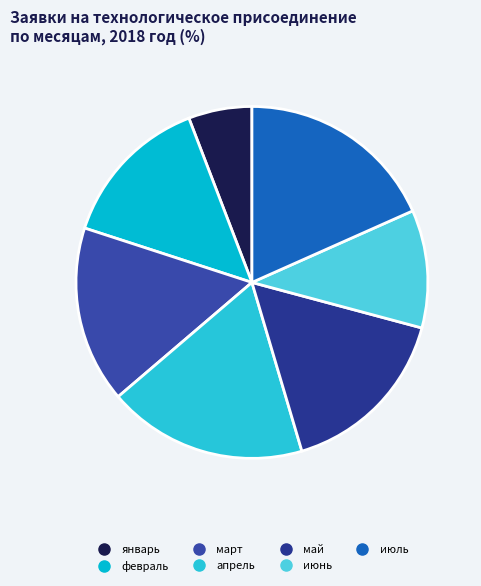

How many slices are in this pie chart?

7